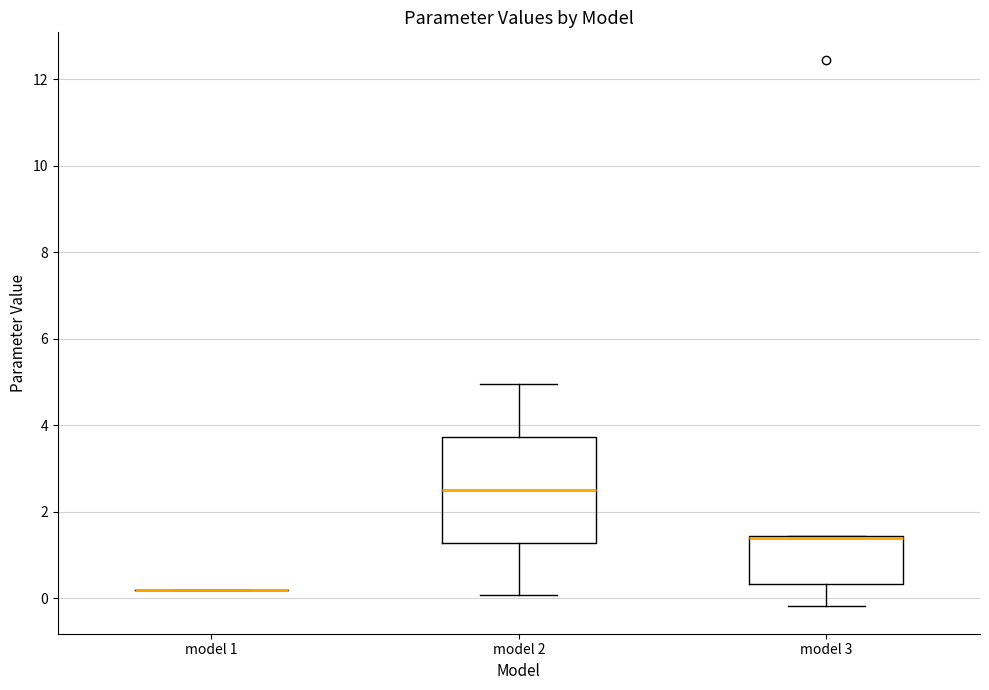

Reading left to right, read every box against the y-axis: the position of its median line, the range the box covers, and the ends of its whiskers. The values are not printed on the chart, so give them approximately, as read against the axis.

model 1: box collapsed to a line at 0.2, whiskers 0.2 to 0.2
model 2: median 2.6, box 1.2 to 3.8, whiskers 0.0 to 5.0
model 3: median 1.4 (drawn on the box's upper edge), box 0.4 to 1.4, whiskers -0.2 to 1.4